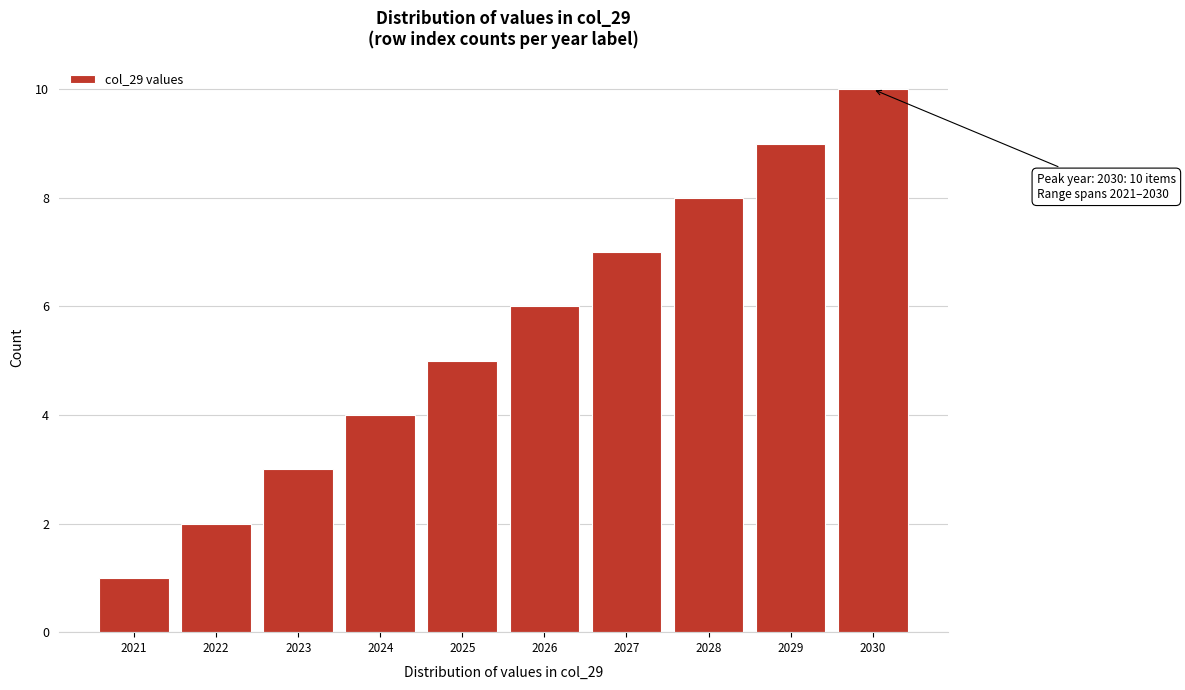

What is the ratio of the value at 2022 to the value at 2021?

2.0